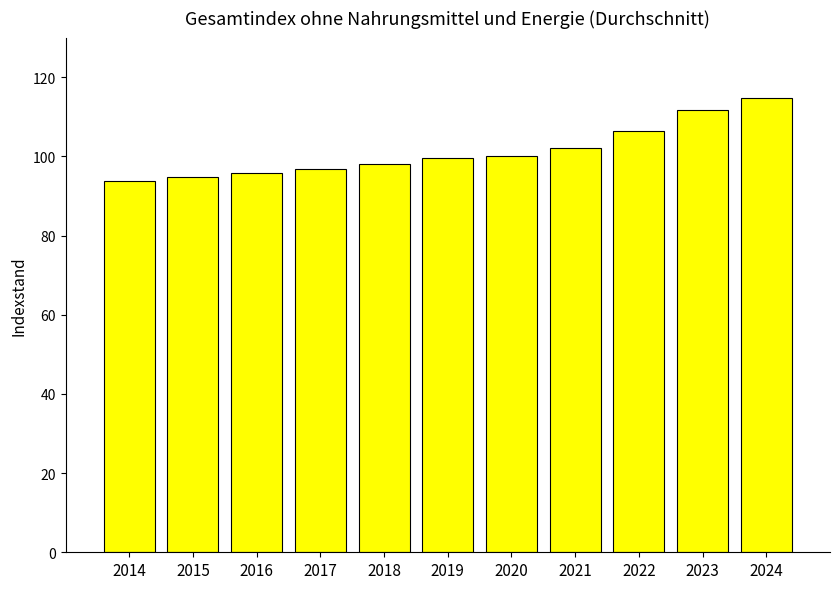

Is it true that the value at 2018 is 98.1?

True